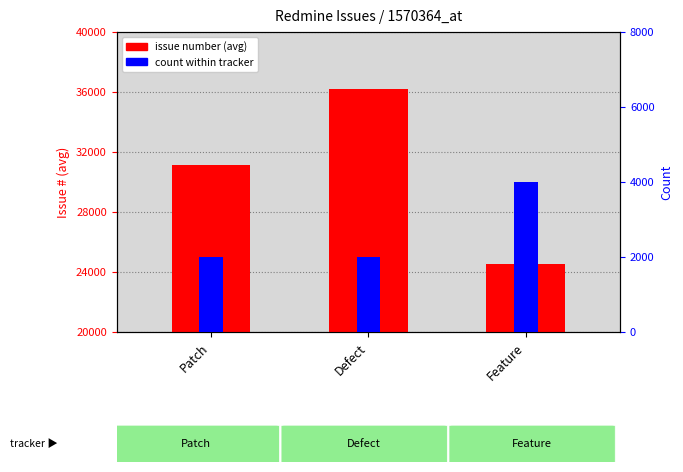

What is the approximate value of count within tracker at Feature?

4000